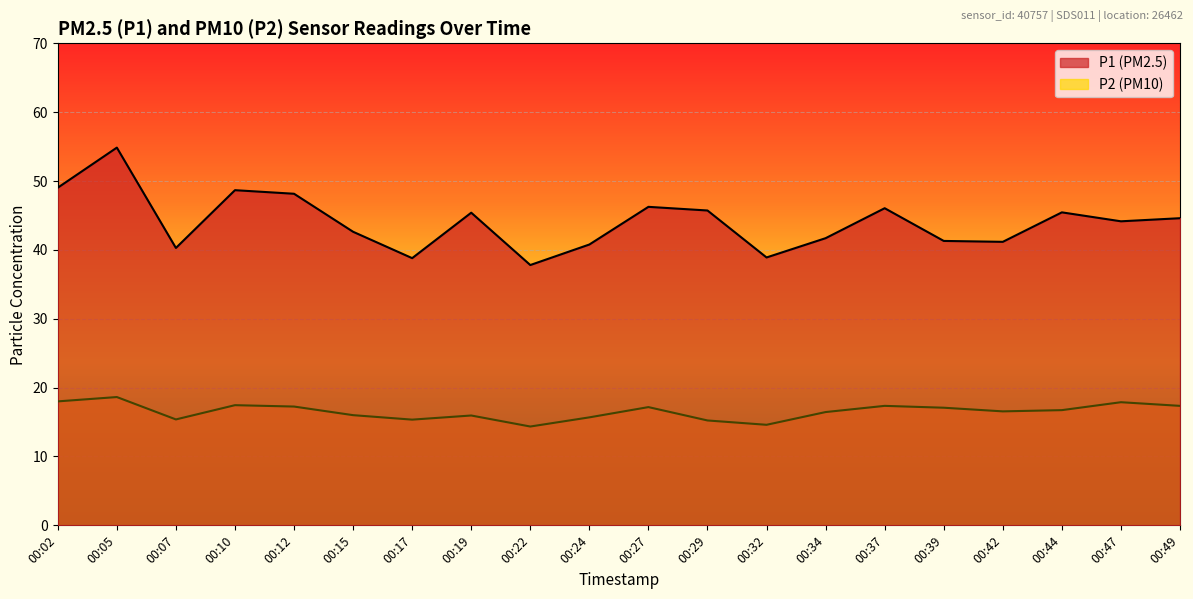

How many interior local peaks does the P1 series have?

6